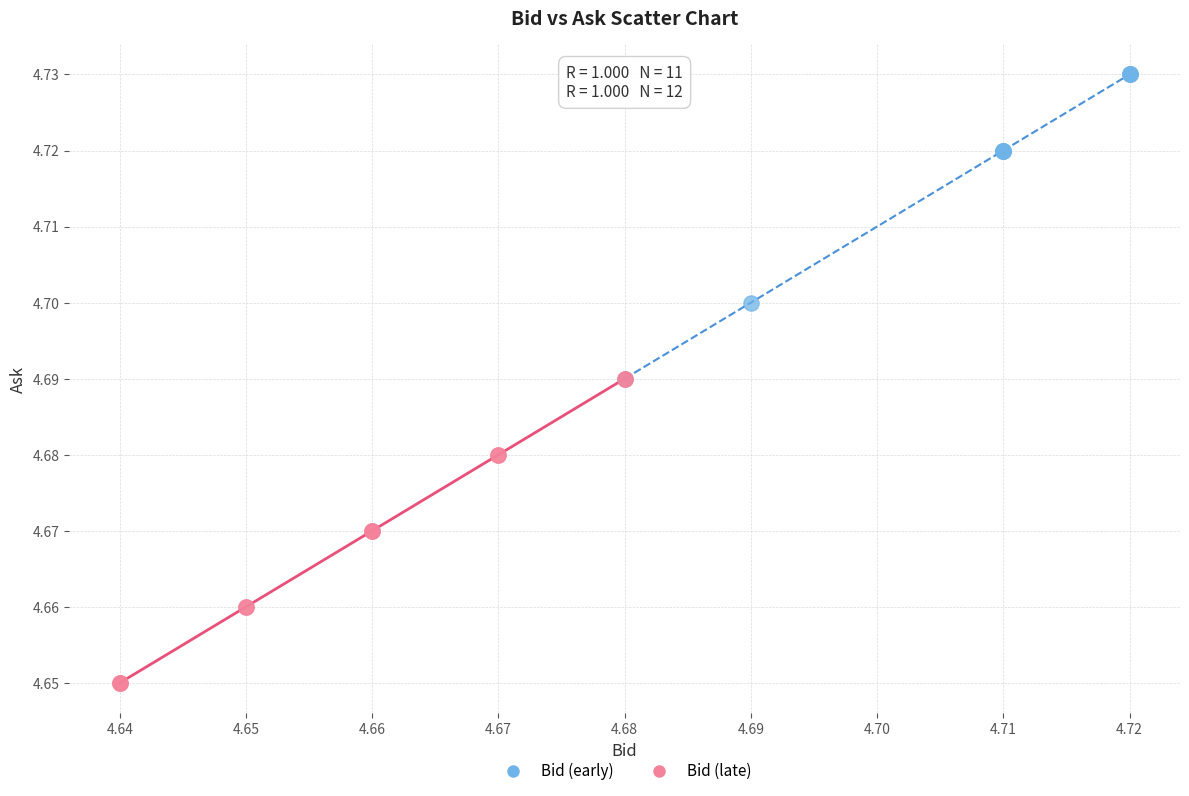

Which series reaches the maximum Y coordinate?

Bid (early)